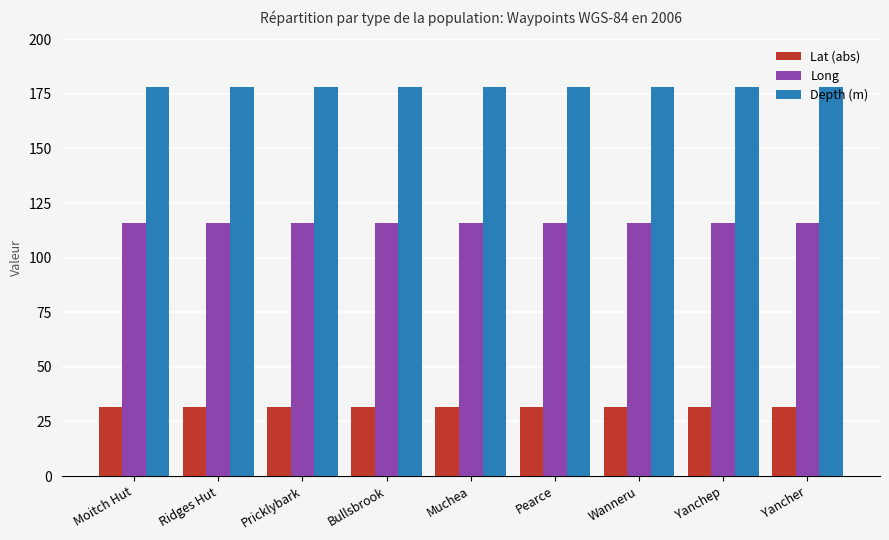

List the series in order of their peak value, lowest first.

Lat (abs), Long, Depth (m)